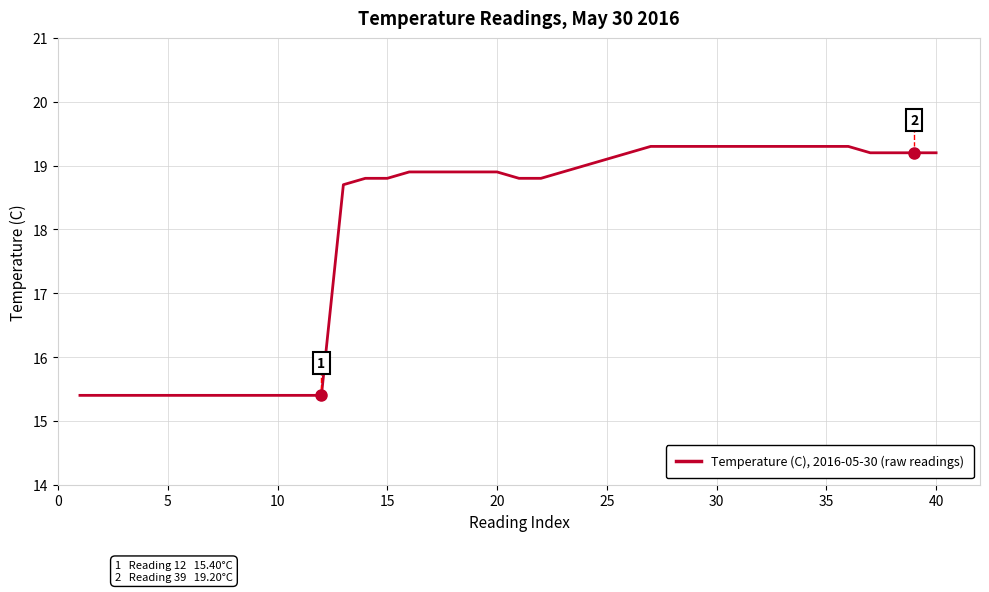

What is the greatest value displayed?

19.3